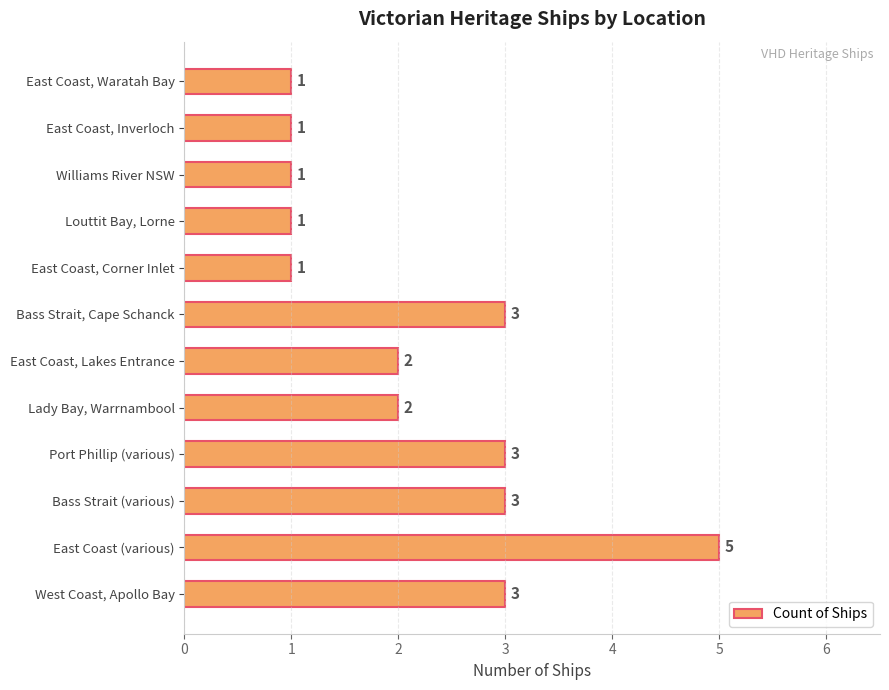

Reading bottom to top, transcribe all the data shown in this chart.

West Coast, Apollo Bay=3	East Coast (various)=5	Bass Strait (various)=3	Port Phillip (various)=3	Lady Bay, Warrnambool=2	East Coast, Lakes Entrance=2	Bass Strait, Cape Schanck=3	East Coast, Corner Inlet=1	Louttit Bay, Lorne=1	Williams River NSW=1	East Coast, Inverloch=1	East Coast, Waratah Bay=1